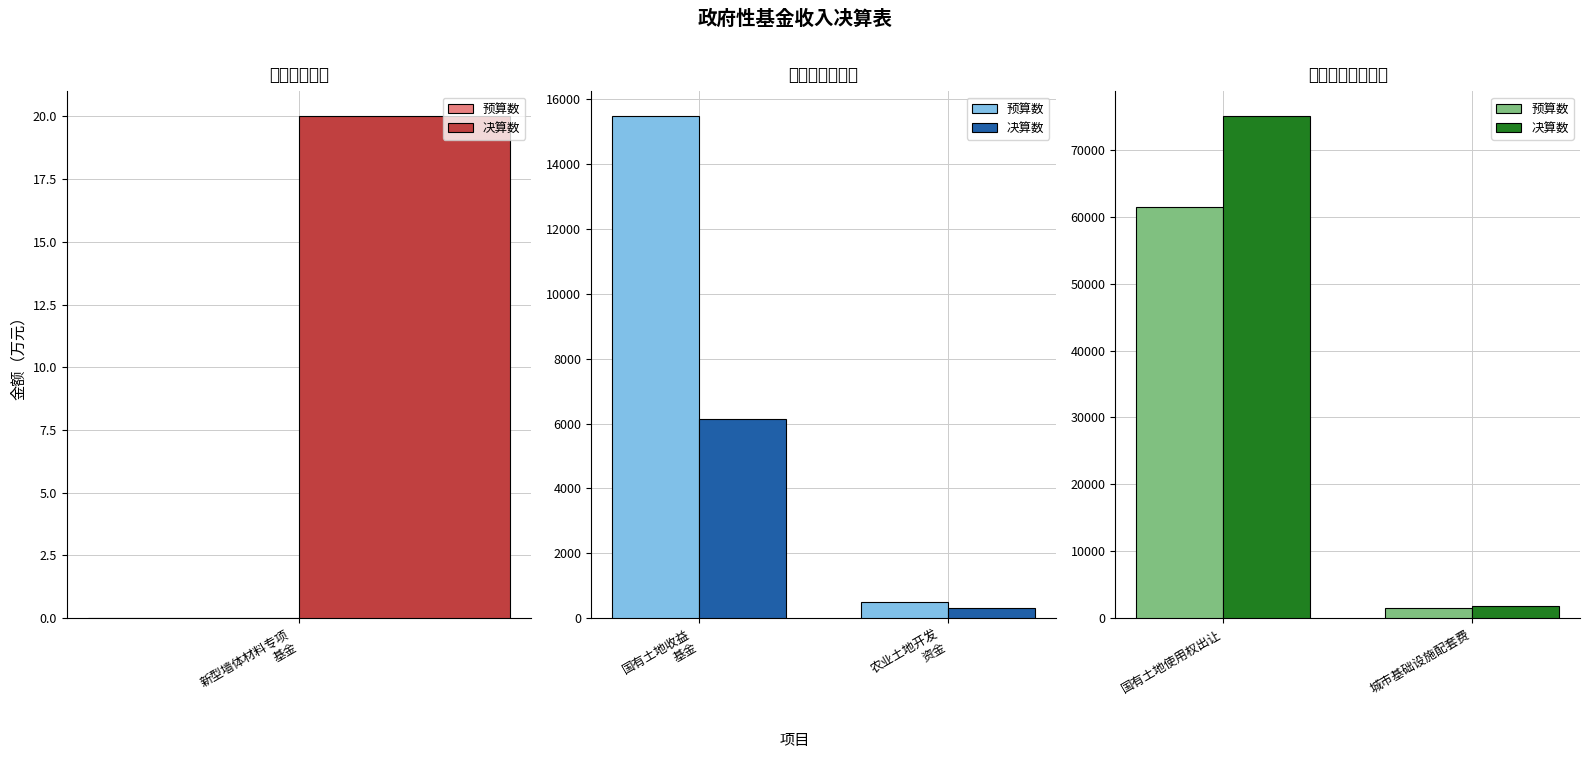

What is the maximum value shown in the chart?

75005.0